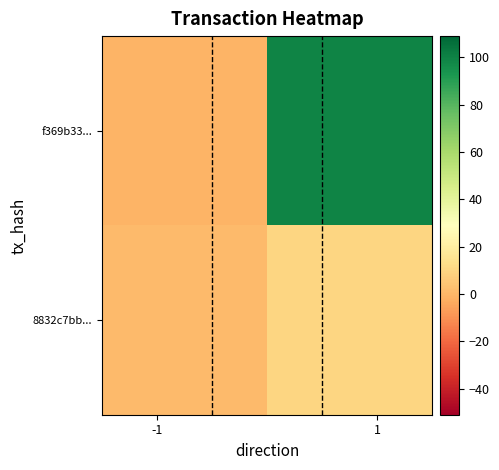

List the series in order of their peak value, highest first.

f369b33..., 8832c7bb...